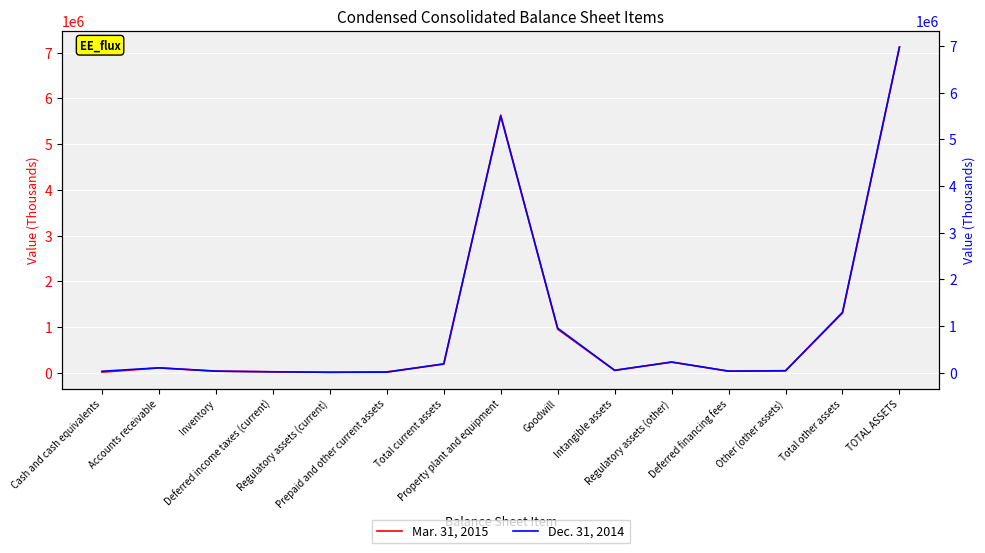

The Mar. 31, 2015 series shows 63175 at Intangible assets. True or false?

False